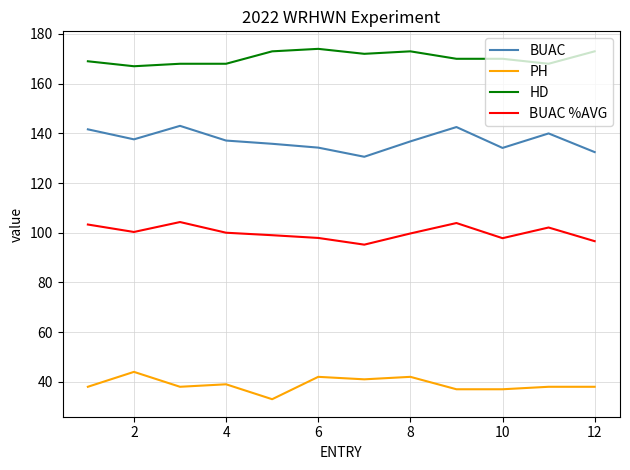

At how many categories does at least one series exceed 124?

12